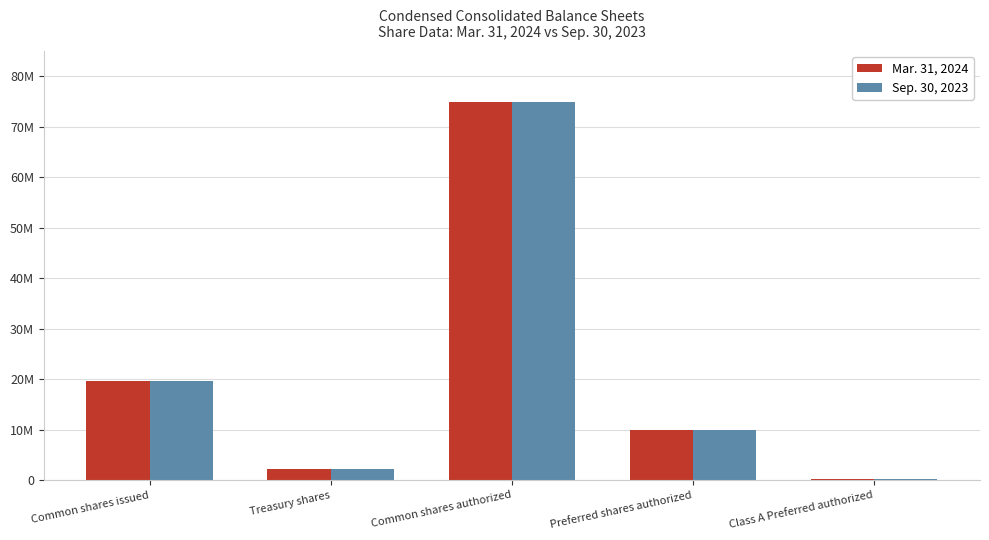

What are all the series names shown in the legend?

Mar. 31, 2024, Sep. 30, 2023